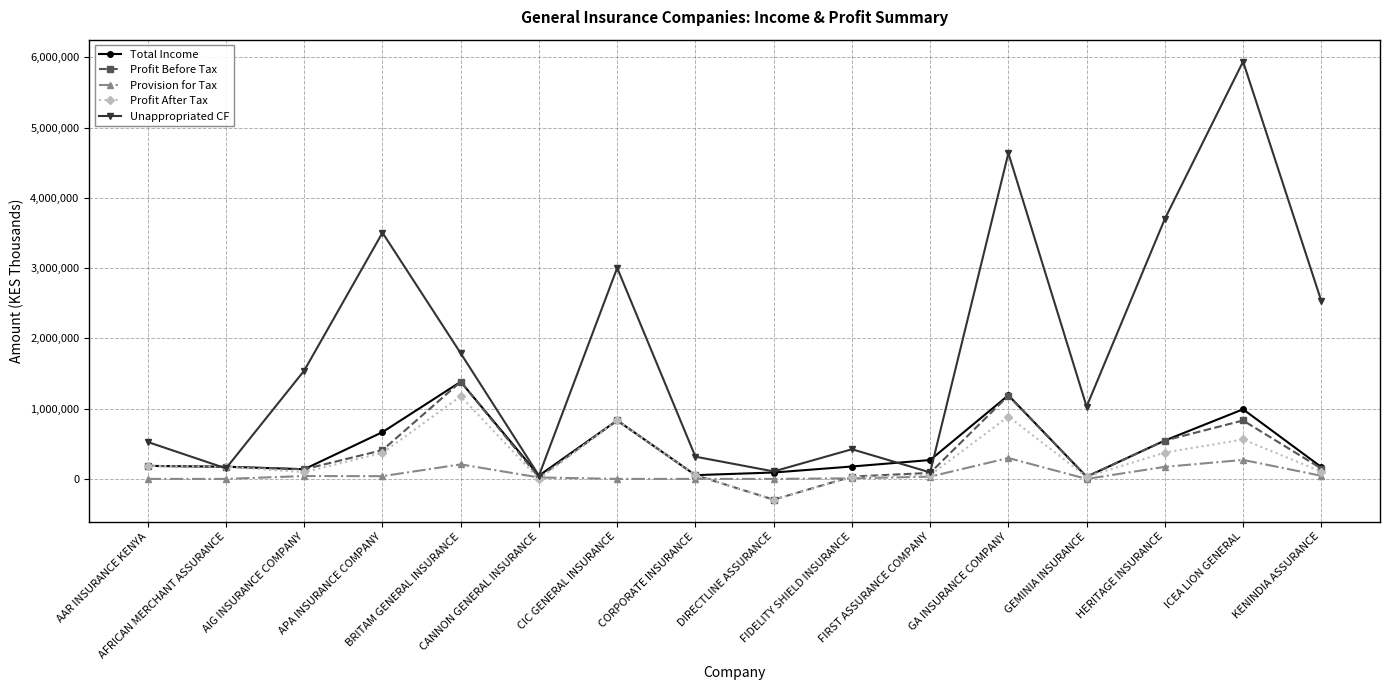

Which series has the largest total across all categories?

Unappropriated CF